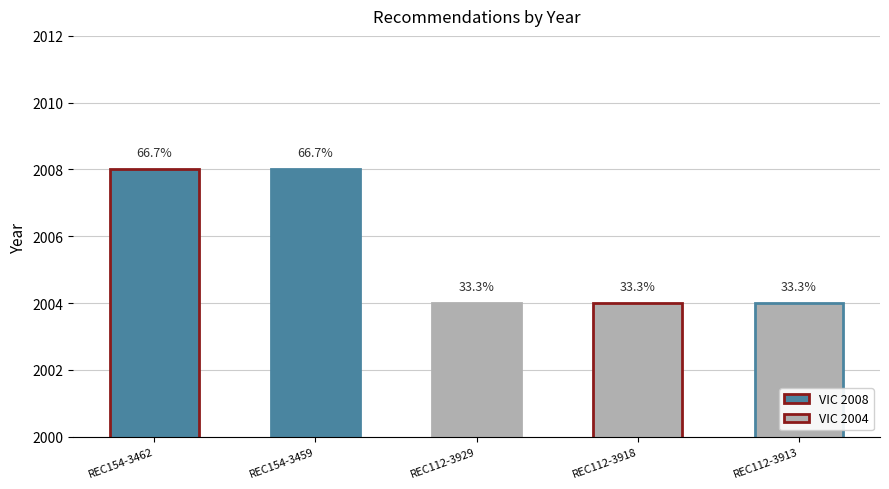

Which has a higher value, REC154-3462 or REC154-3459?

REC154-3462